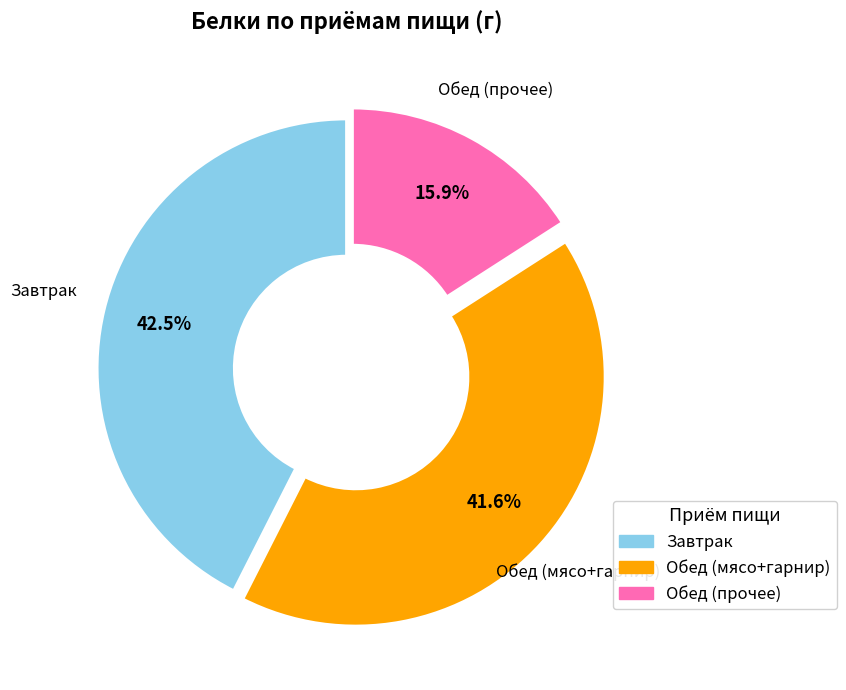

Is there any slice that represents more than half of the pie?

No